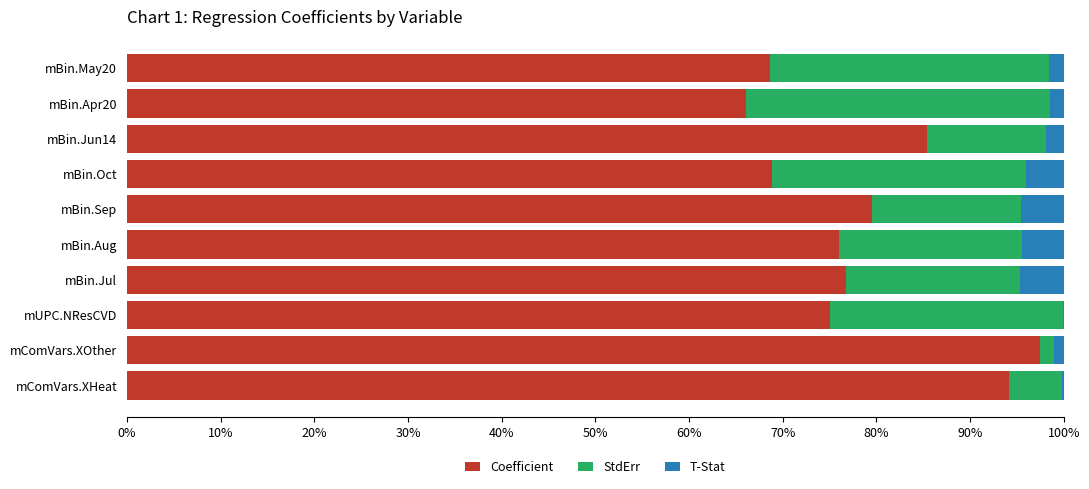

Where is Coefficient nearest to the value 81?

mBin.Sep